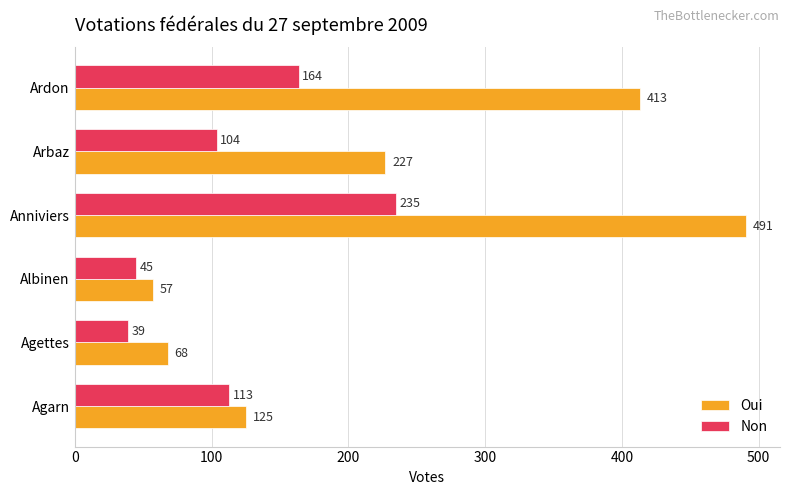

Rank the series by their maximum value, from highest to lowest.

Oui, Non